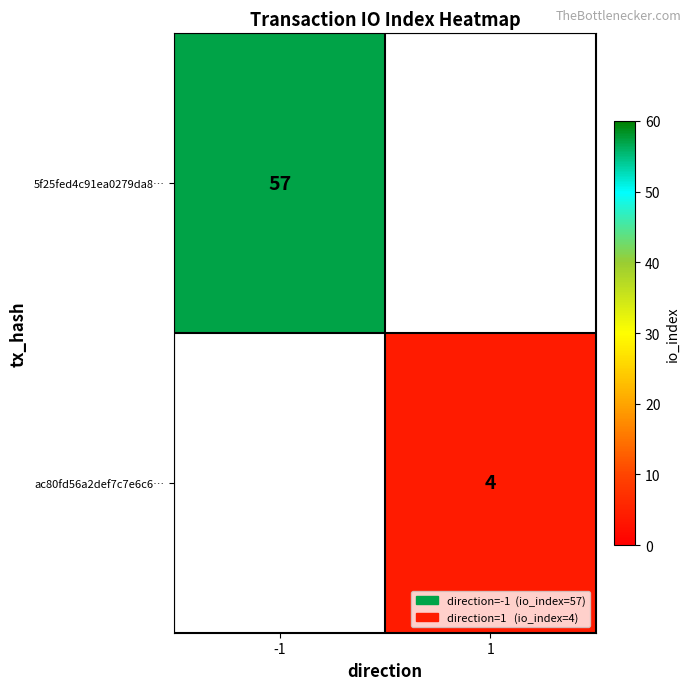

The value of 5f25fed4c91ea0279da8… at -1 is 91. True or false?

False